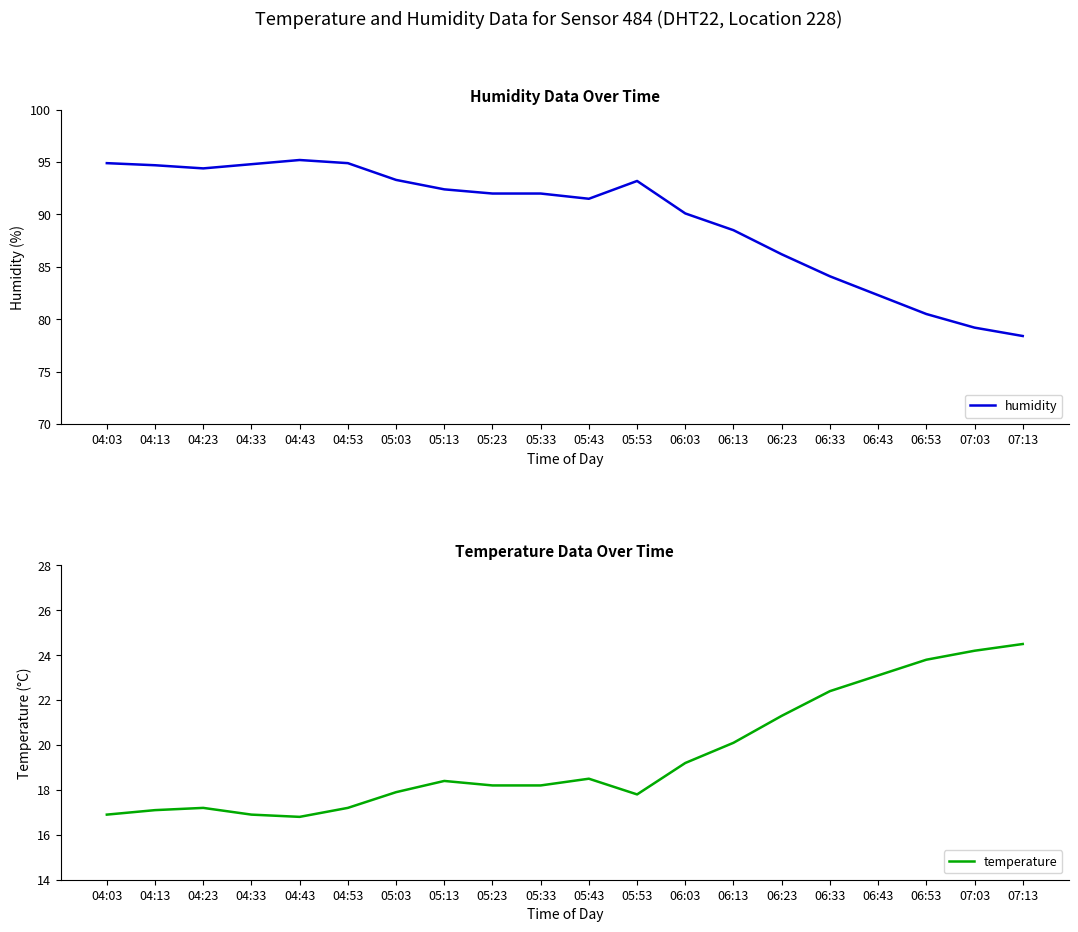

At 05:43, list the series in order from smallest to largest.

temperature, humidity